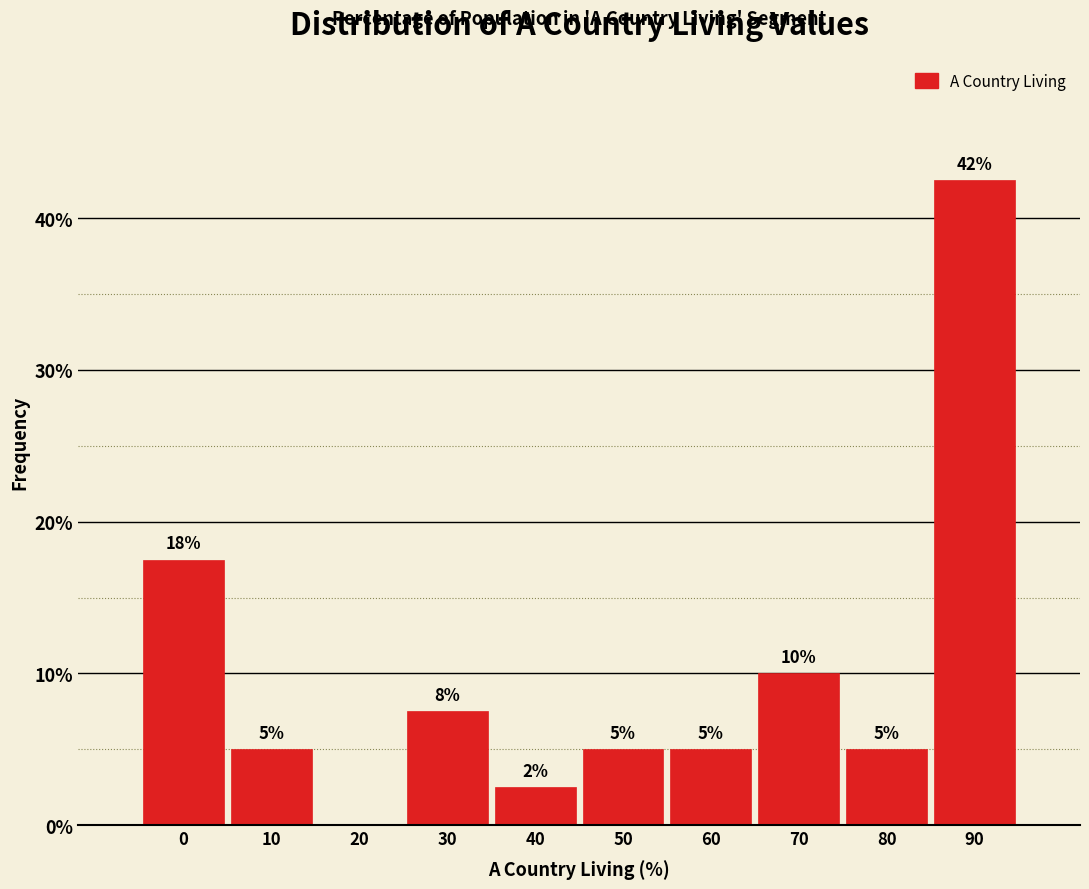

What is the ratio of the value at 80 to the value at 10?

1.0